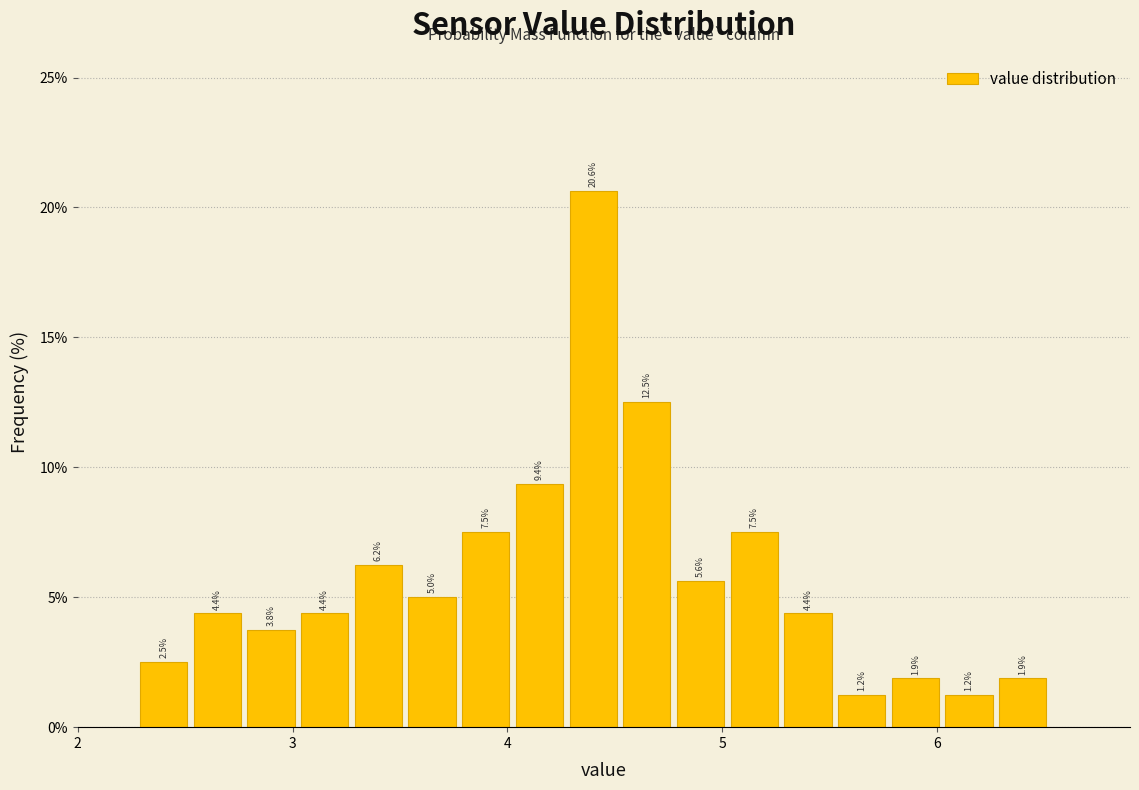

Read against the x-axis, roughly where is the centre of the tallest bar?

4.4